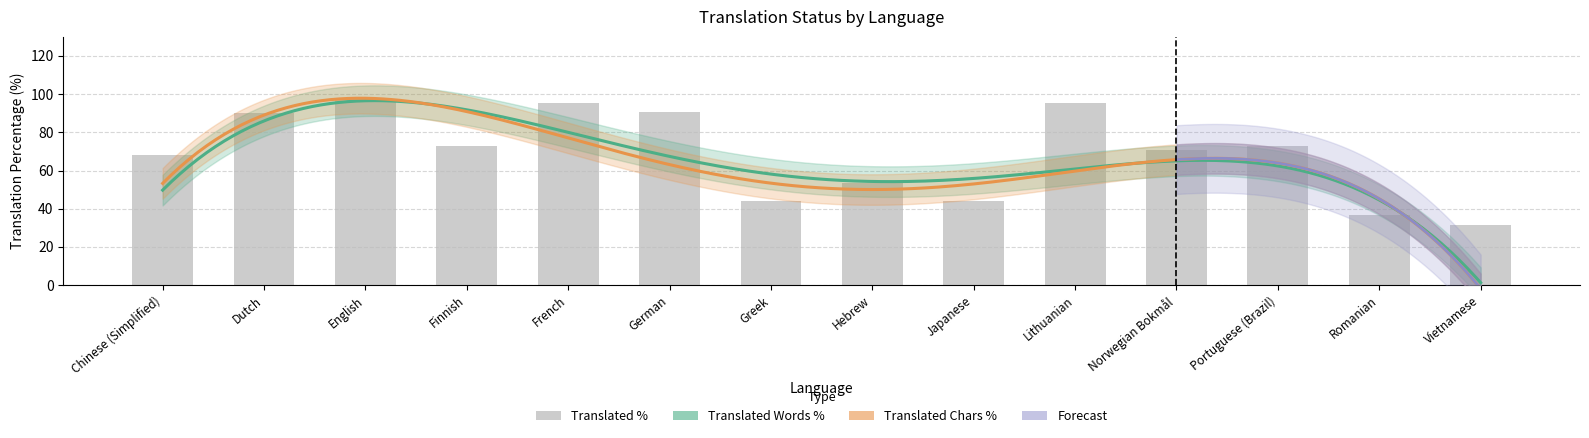

At translated_percent, list the series in order from smallest to largest.

translated_words_percent, translated_chars_percent, translated_percent